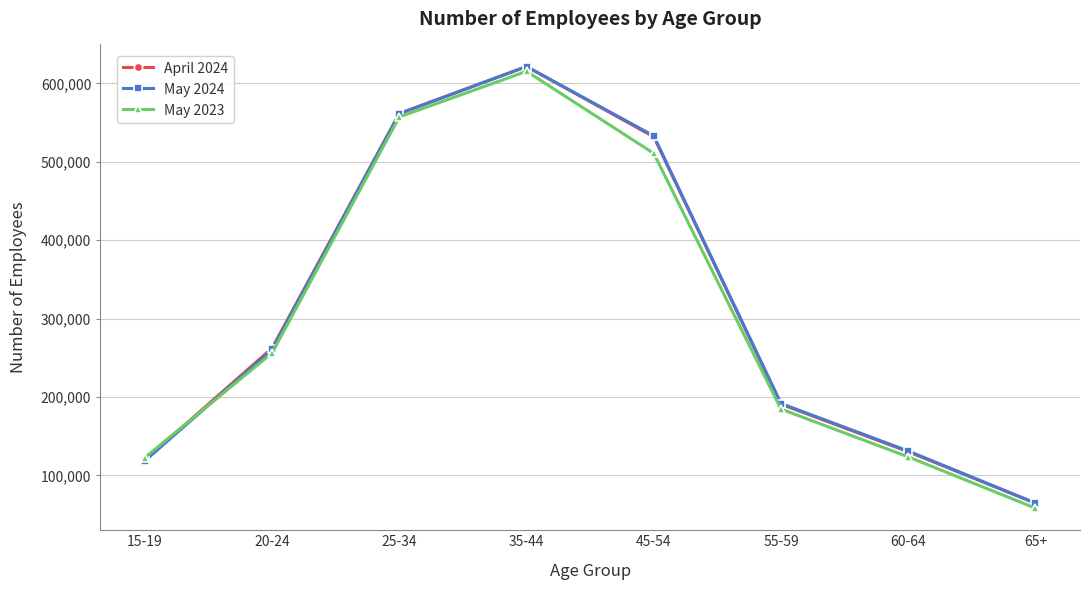

At how many categories does at least one series exceed 83209?

7